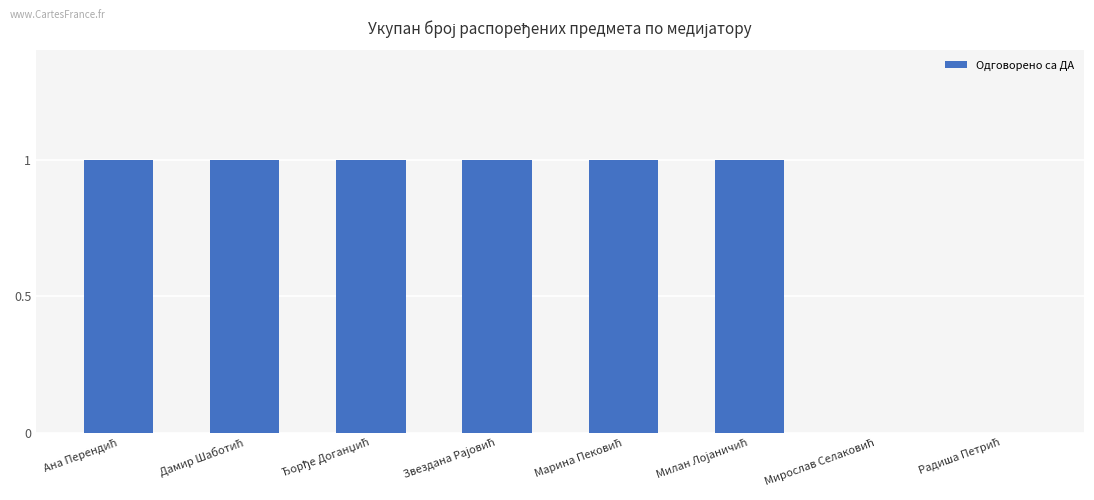

What is the maximum value shown in the chart?

1